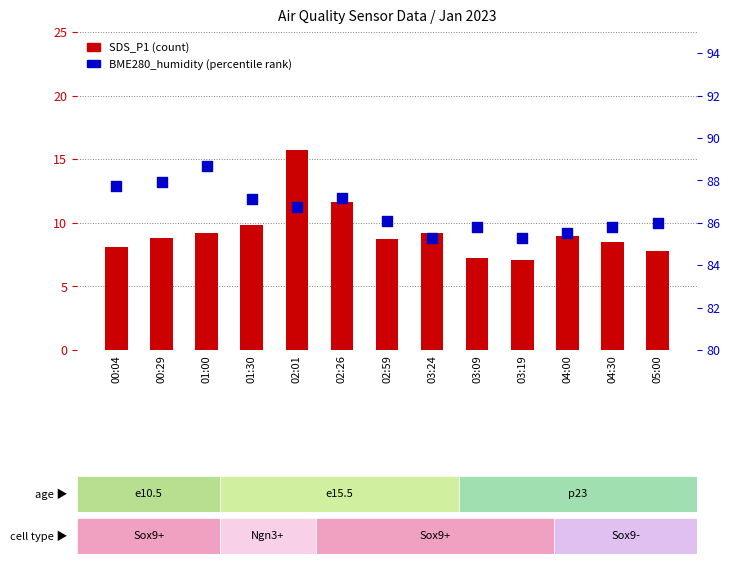

Which series reaches the maximum Y coordinate?

BME280_humidity (percentile rank)